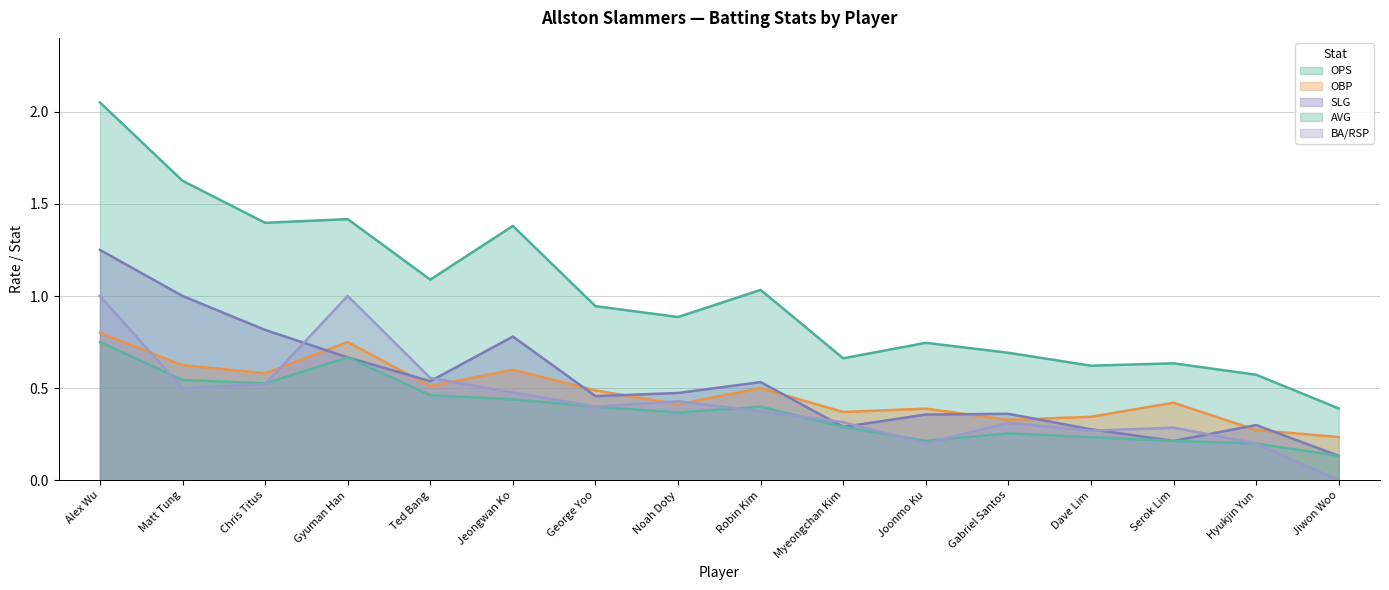

Does the chart display data point markers on the line(s)?

No